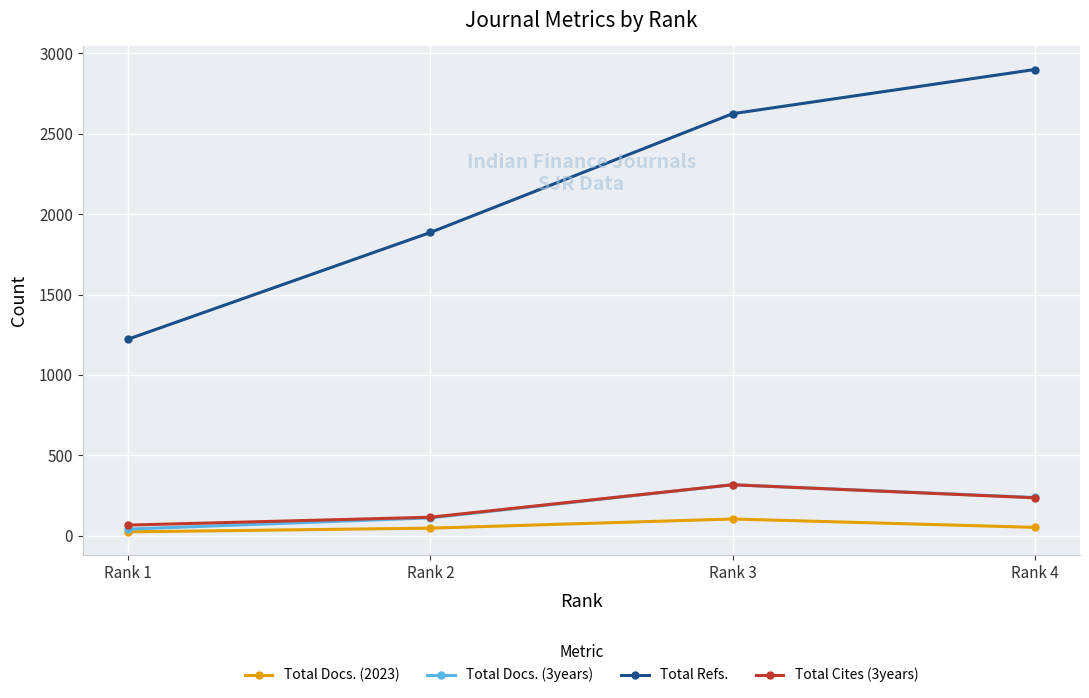

Does the chart have visible grid lines?

Yes